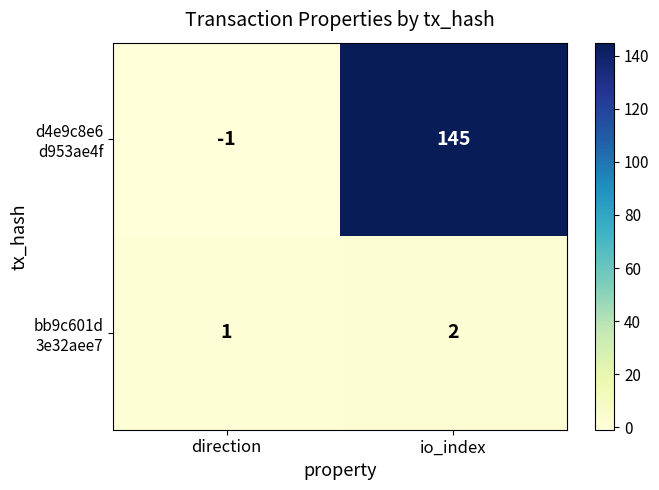

What is the spread (max minus min) of values at io_index?

143